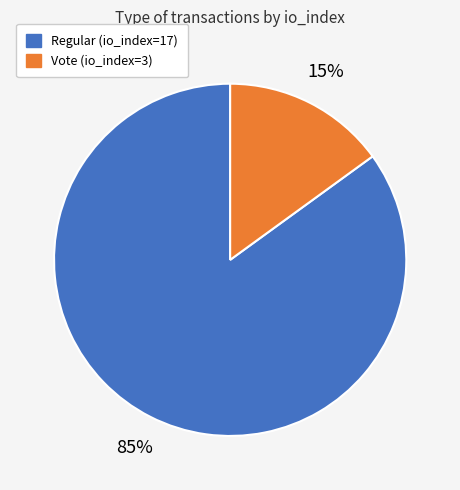

What is the smallest slice in the pie chart?

Vote (io_index=3)